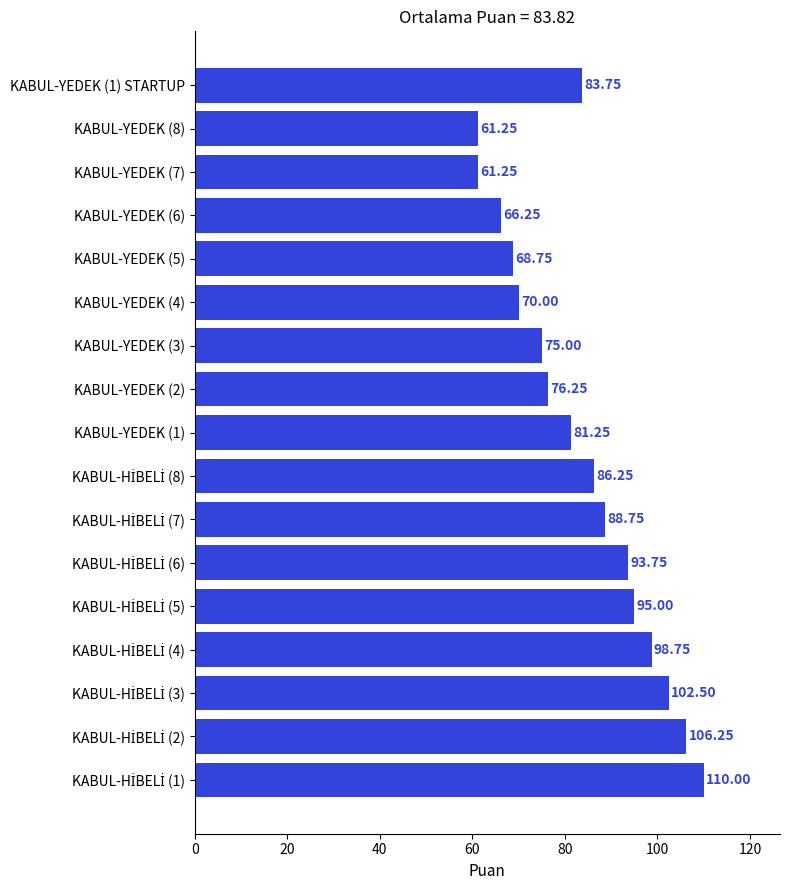

Between KABUL-YEDEK (1) STARTUP and KABUL-YEDEK (1), which is larger?

KABUL-YEDEK (1) STARTUP